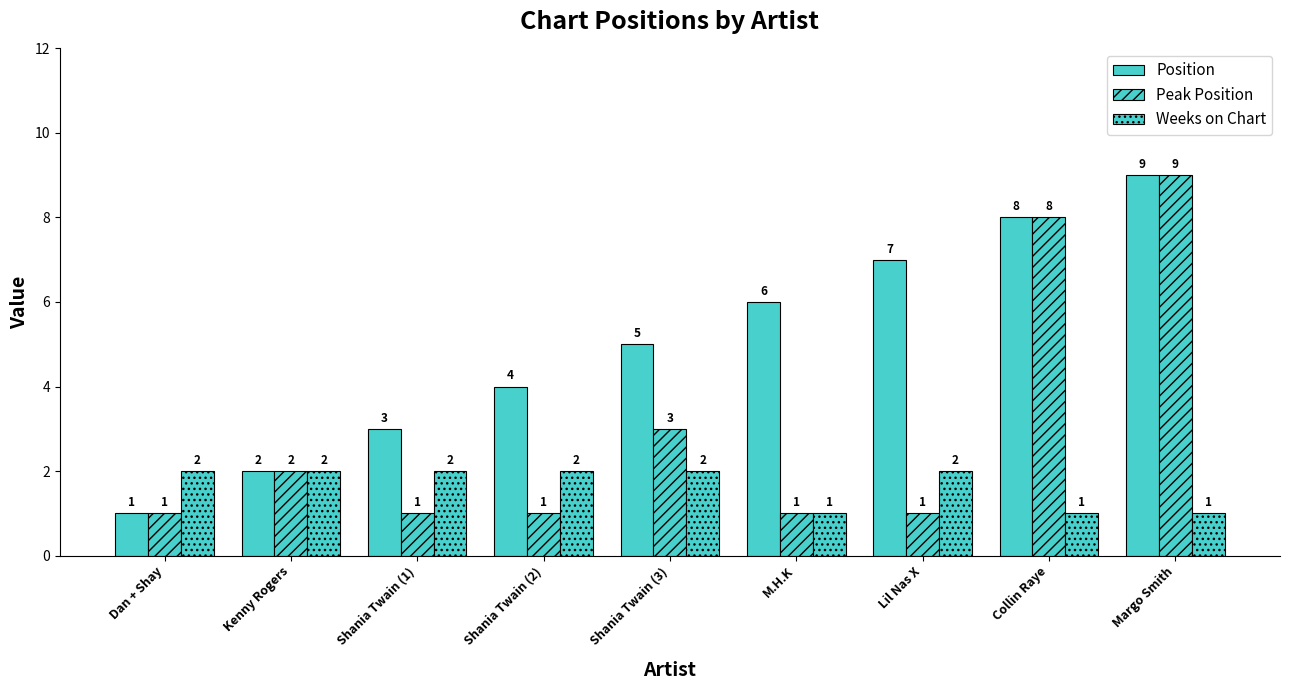

Are the bars grouped side by side (vs. stacked)?

Yes